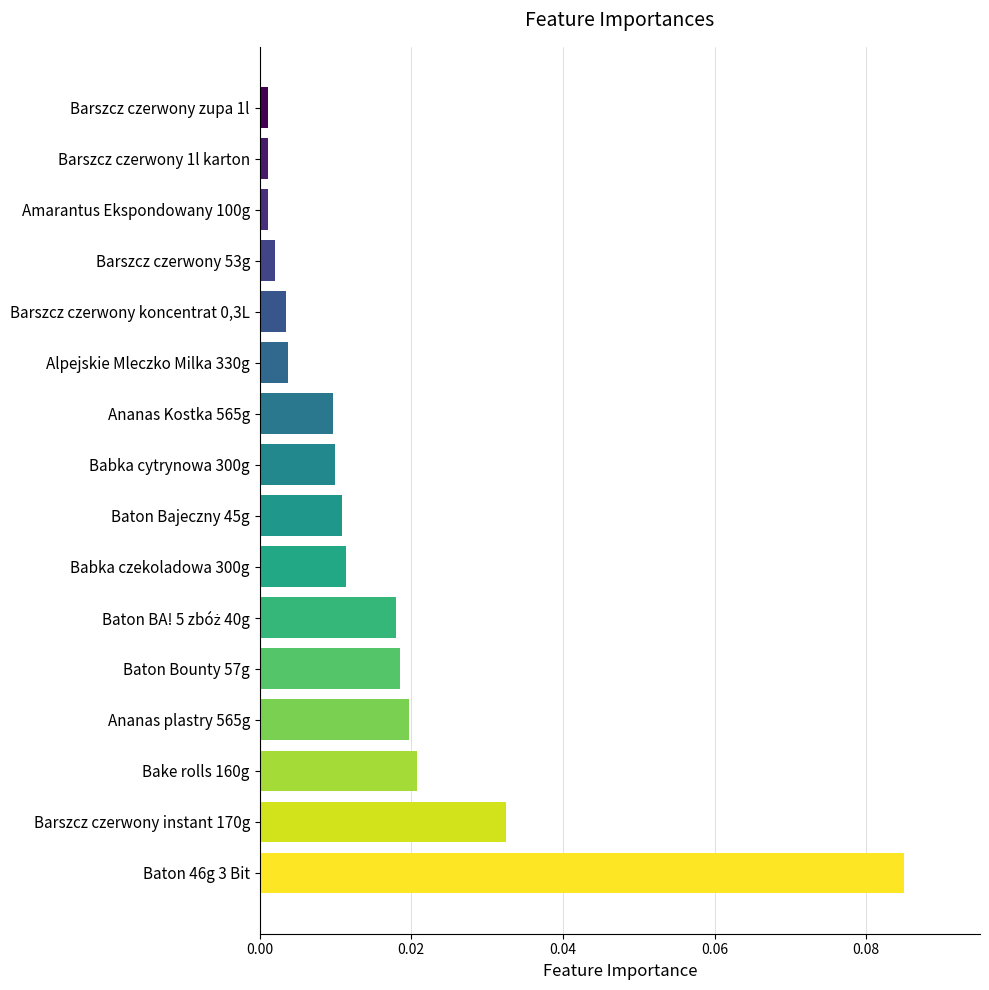

Which label corresponds to the largest value in the chart?

Baton 46g 3 Bit